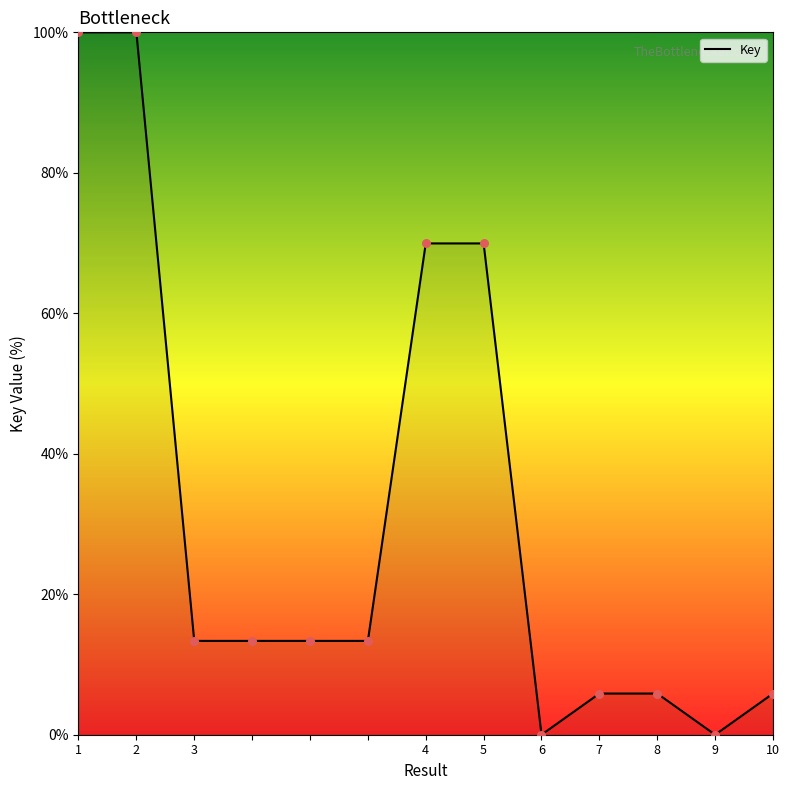

What is the difference between the maximum and minimum values?

100.0